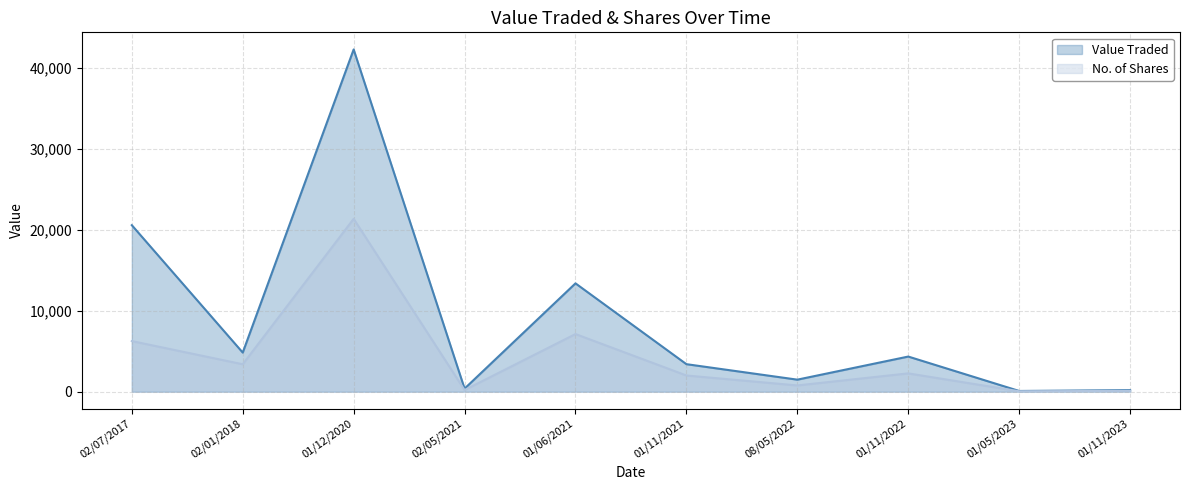

Reading right to left, extract all data points from this chart.

Value Traded: 01/11/2023=192	01/05/2023=87	01/11/2022=4342	08/05/2022=1486	01/11/2021=3401	01/06/2021=13395	02/05/2021=378	01/12/2020=42323	02/01/2018=4834	02/07/2017=20589
No. of Shares: 01/11/2023=100	01/05/2023=50	01/11/2022=2261	08/05/2022=770	01/11/2021=2000	01/06/2021=7125	02/05/2021=200	01/12/2020=21375	02/01/2018=3390	02/07/2017=6256